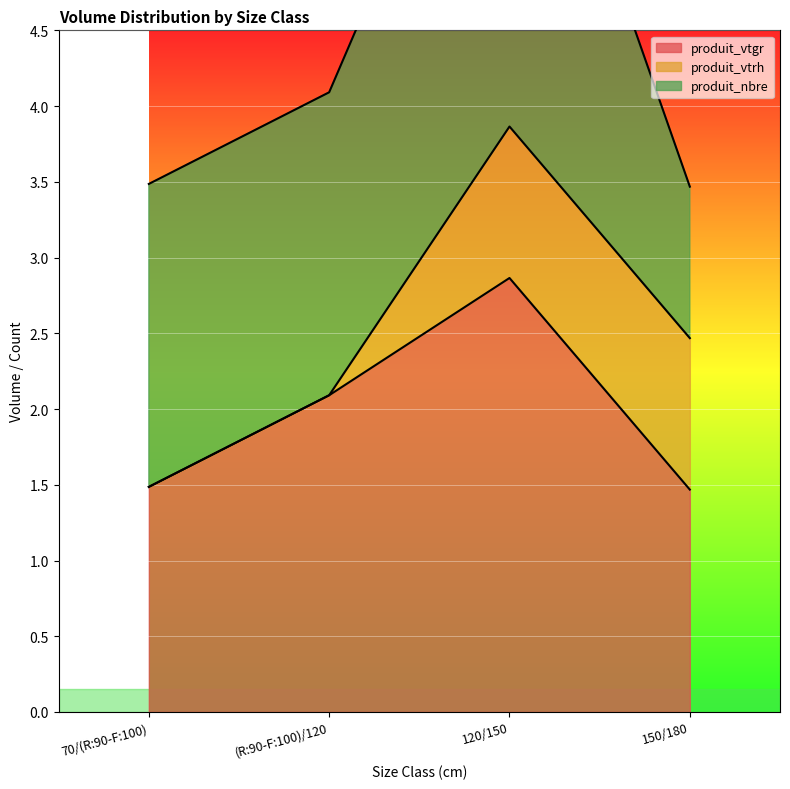

At which category is the sum across all series the highest?

120/150